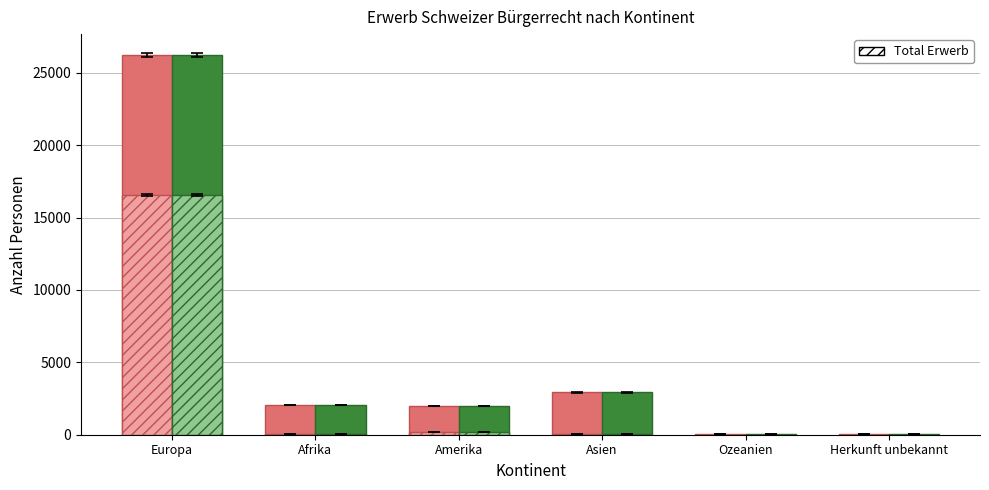

Which has a higher value, Europa or Afrika?

Europa